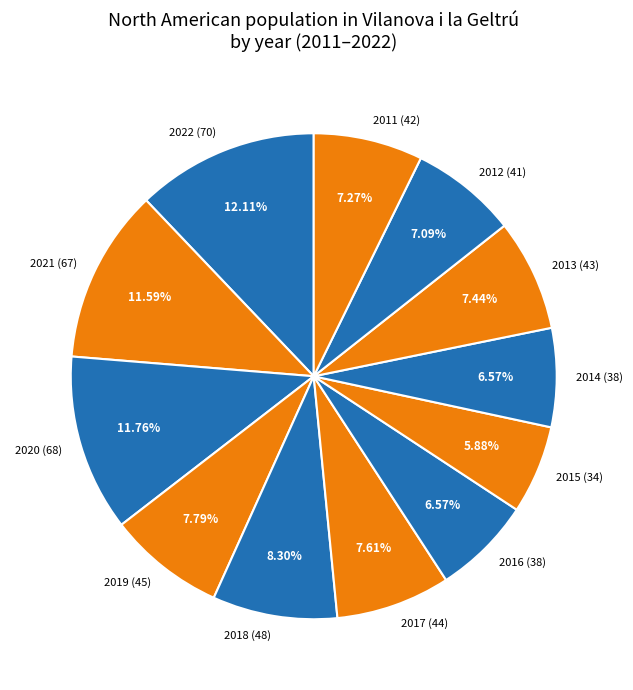

What portion of the pie excludes 2022?

87.9%